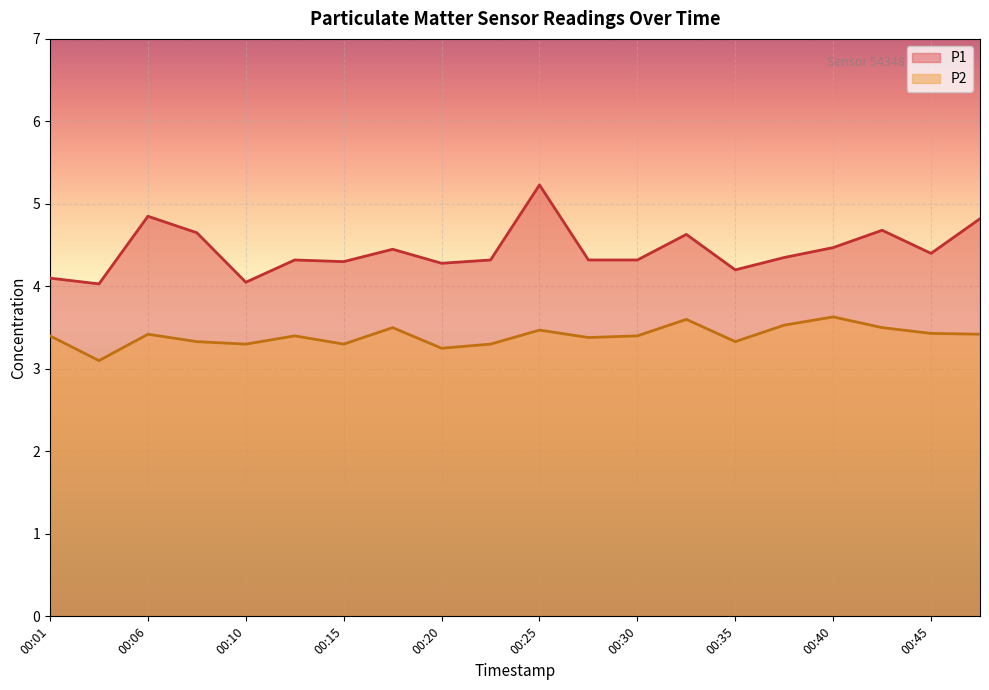

What is the total value across all series at 00:03?

7.1